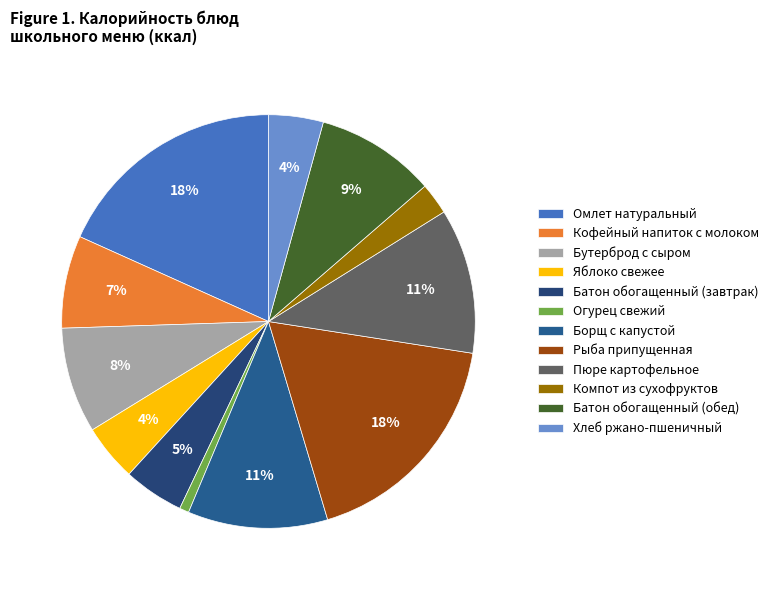

How many segments does this pie chart have?

12